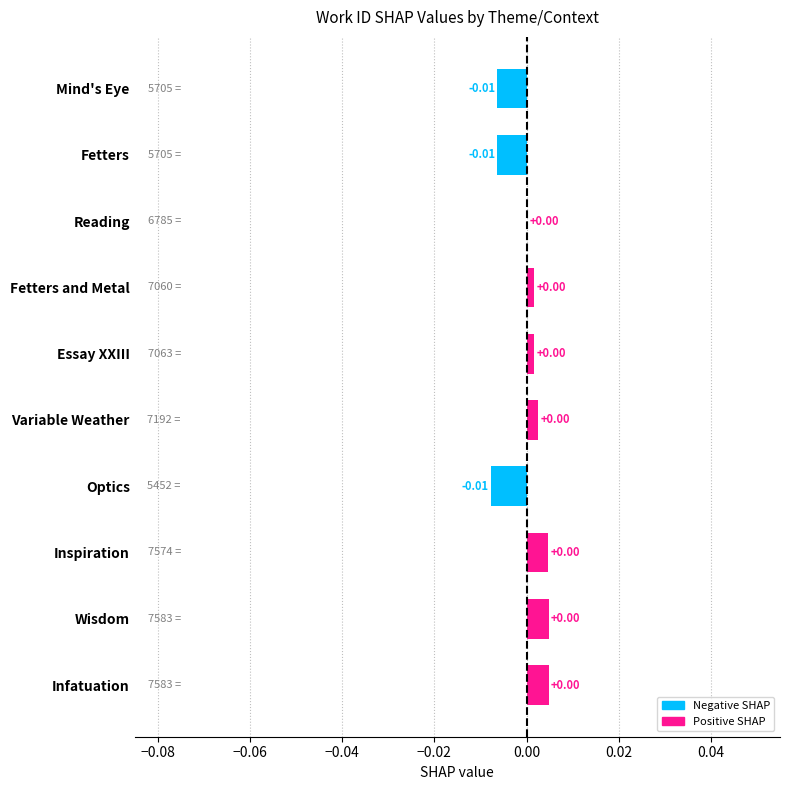

Between Reading and Optics, which is larger?

Reading